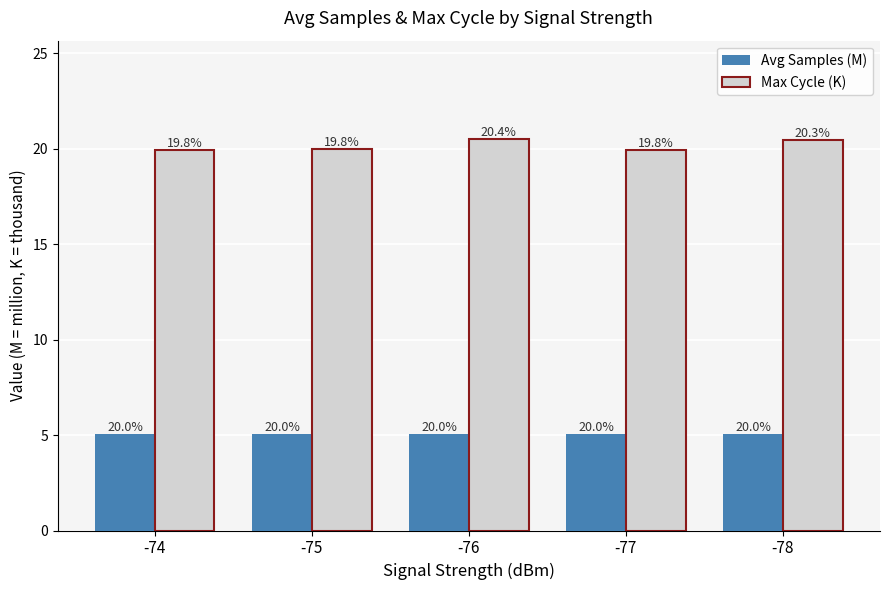

What is the difference between the second highest and second lowest values in the Max Cycle (K) series?

0.5